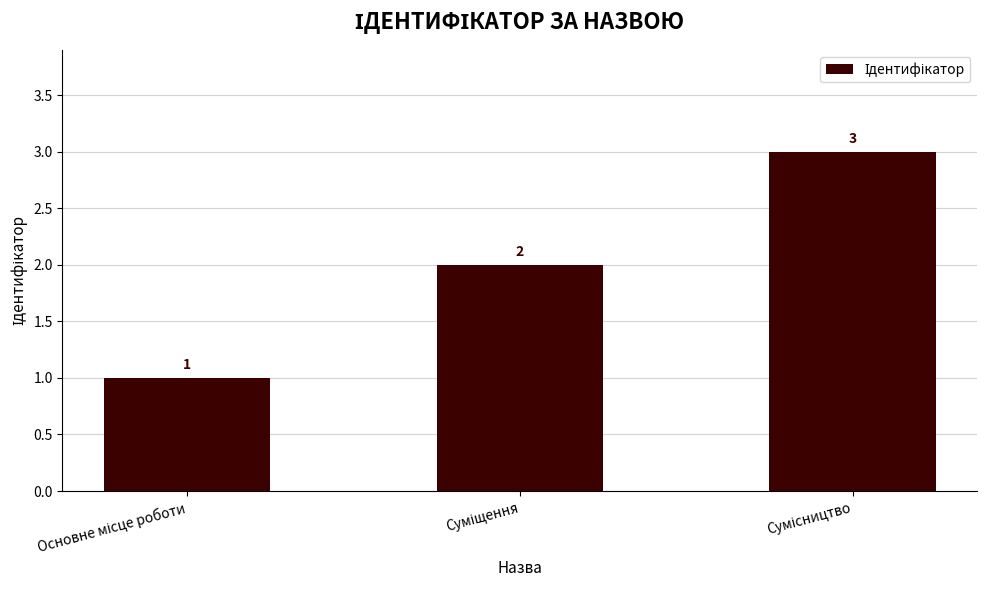

What is the sum of all values?

6